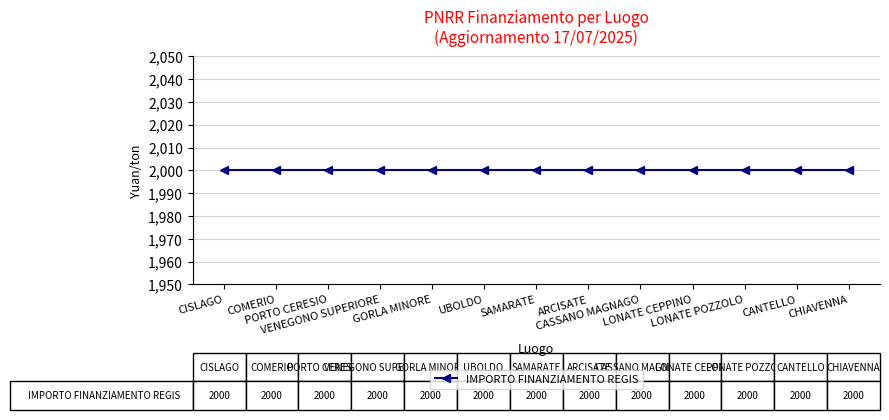

List the labels in order of IMPORTO FINANZIAMENTO REGIS value, smallest first.

CISLAGO, COMERIO, PORTO CERESIO, VENEGONO SUPERIORE, GORLA MINORE, UBOLDO, SAMARATE, ARCISATE, CASSANO MAGNAGO, LONATE CEPPINO, LONATE POZZOLO, CANTELLO, CHIAVENNA